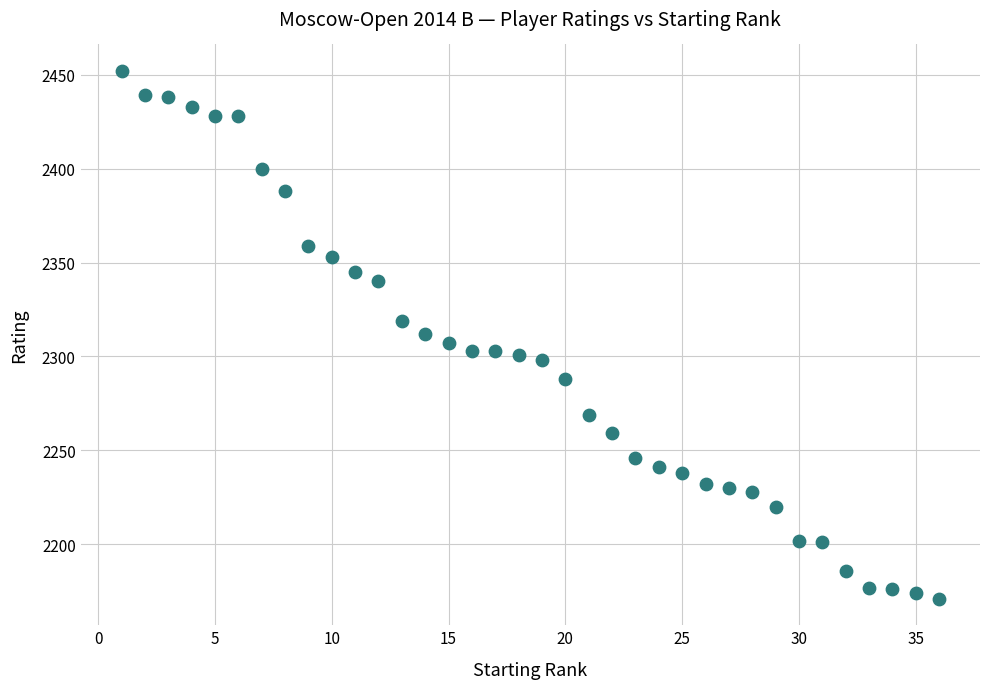

What is the range of Y values (max minus min)?

281